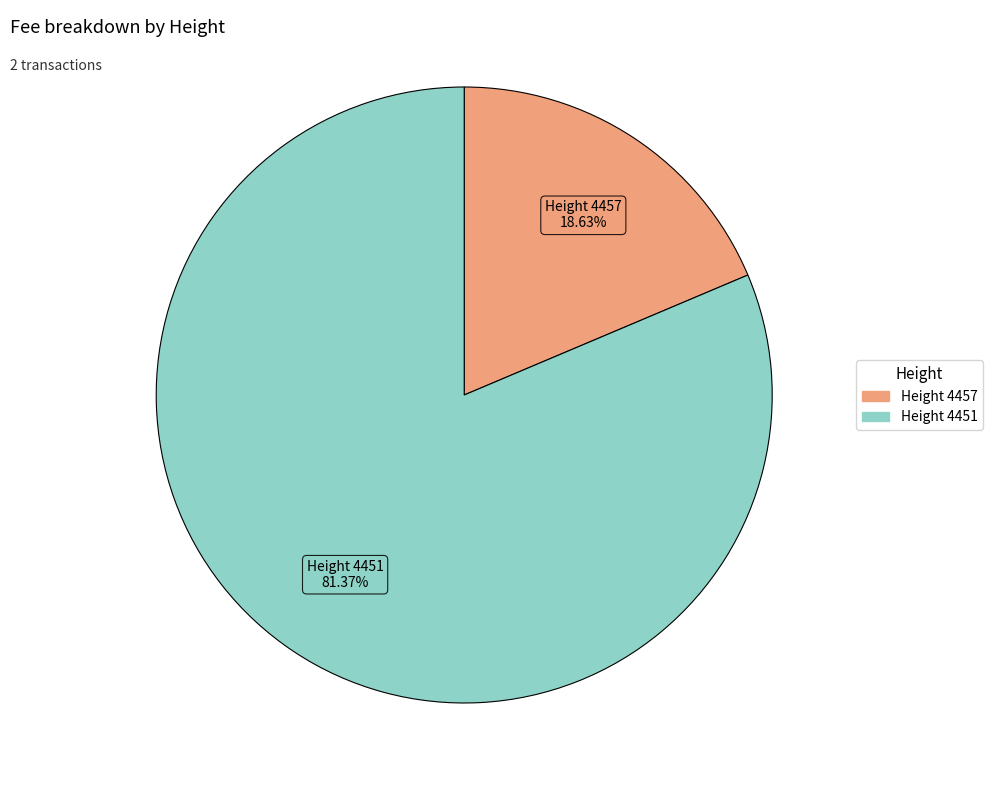

To the nearest percent, what is the average slice percentage?

50%